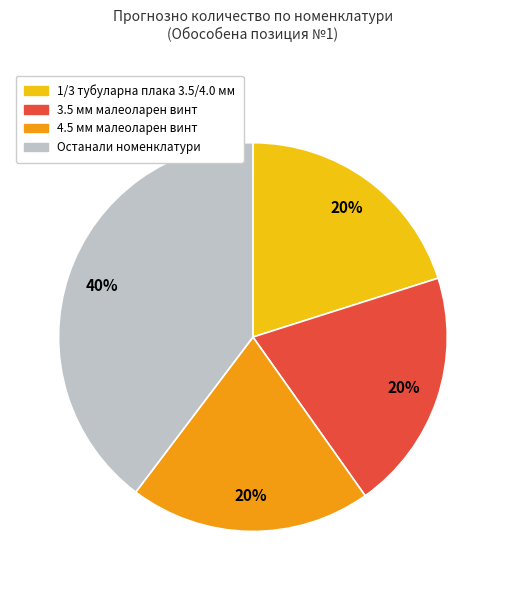

Is there any slice that represents more than half of the pie?

No